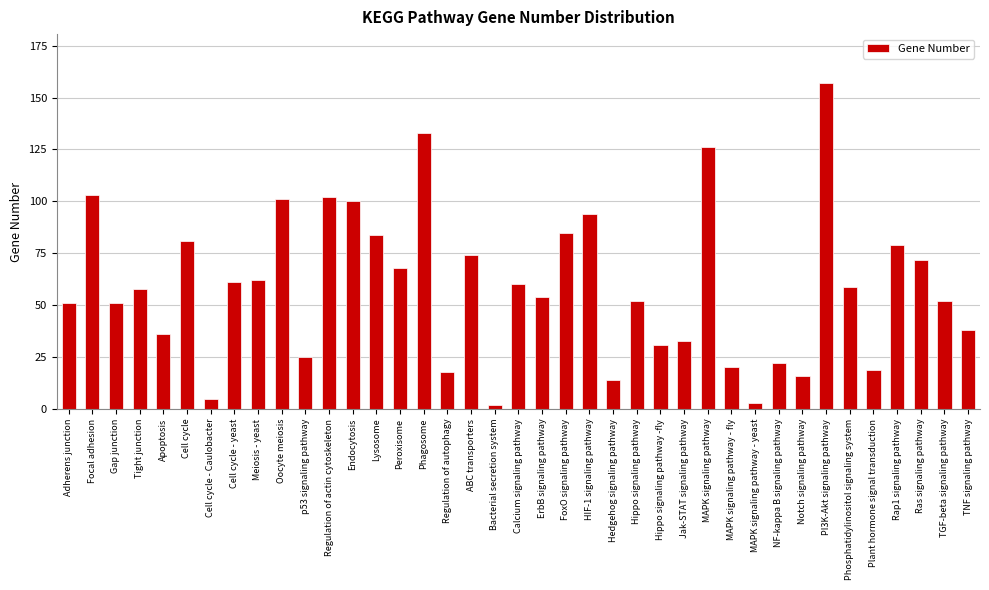

How many series are shown in this chart?

1